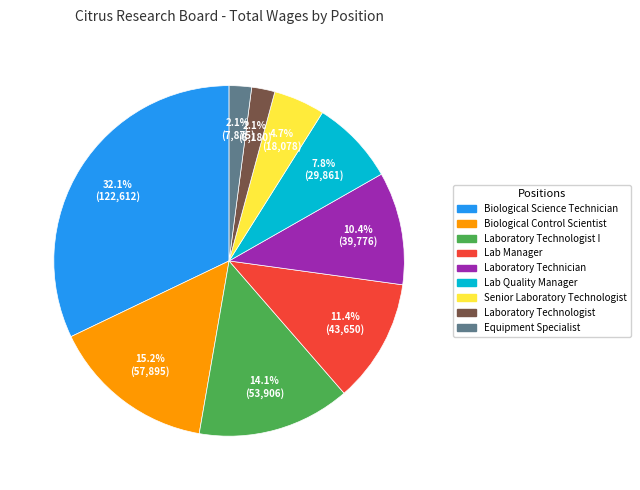

Count the number of slices in the pie.

9